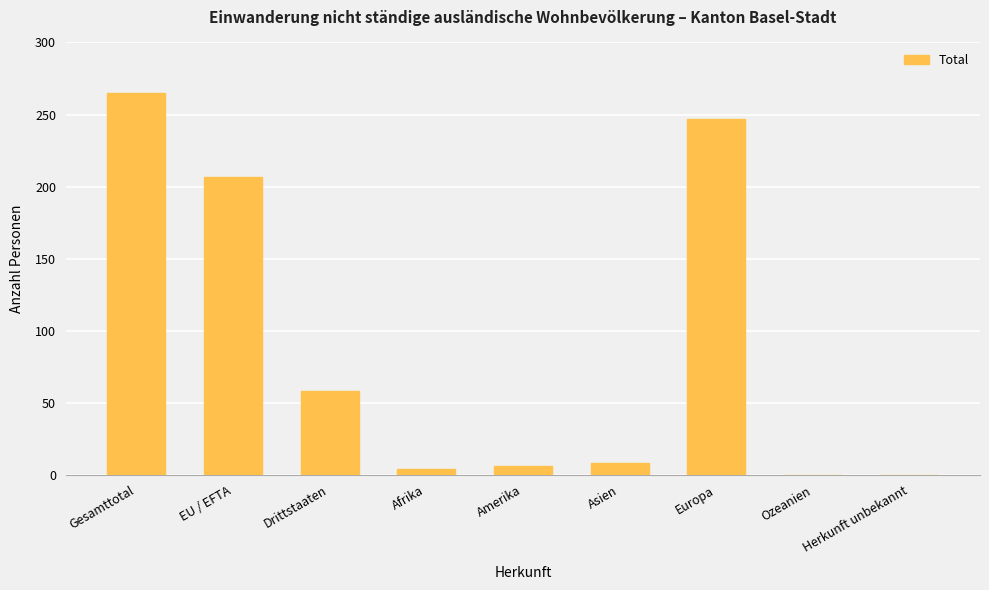

Are the bars horizontal?

No